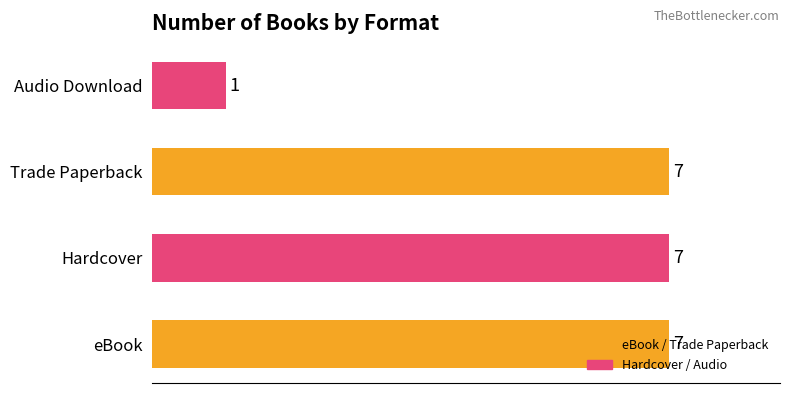

What is the greatest value displayed?

7